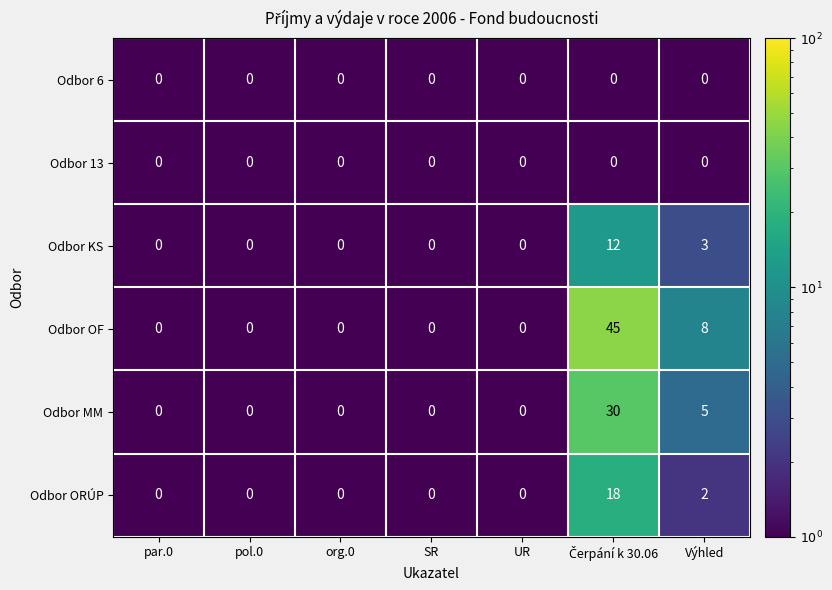

Which series has the largest range (max minus min)?

Odbor OF